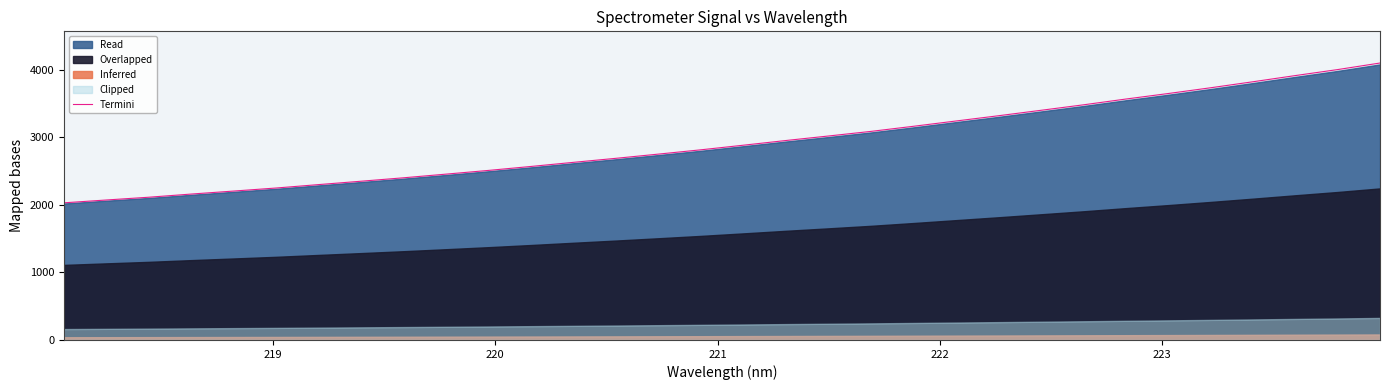

What is the highest value of the Termini series?

4102.8